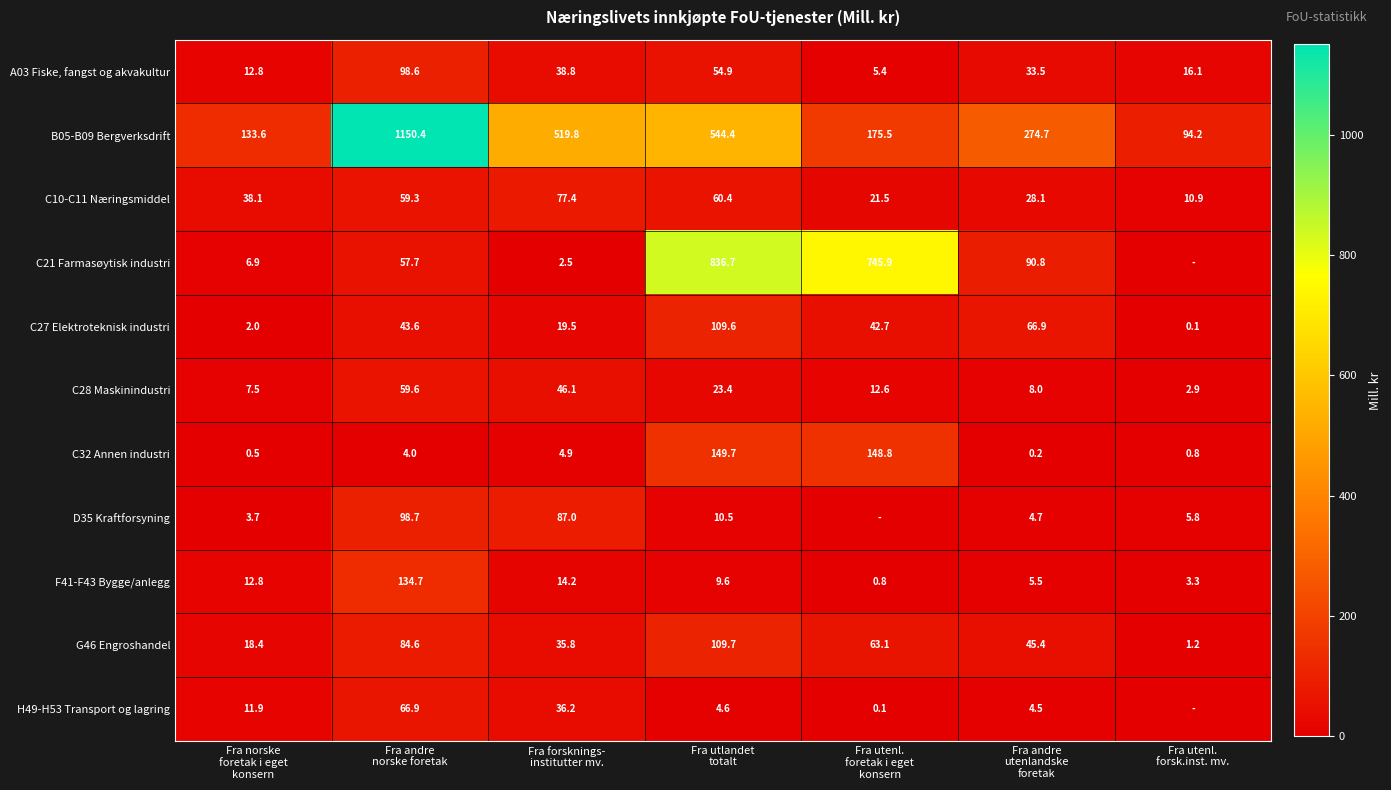

Which category has the highest value across all series?

Fra andre
norske foretak